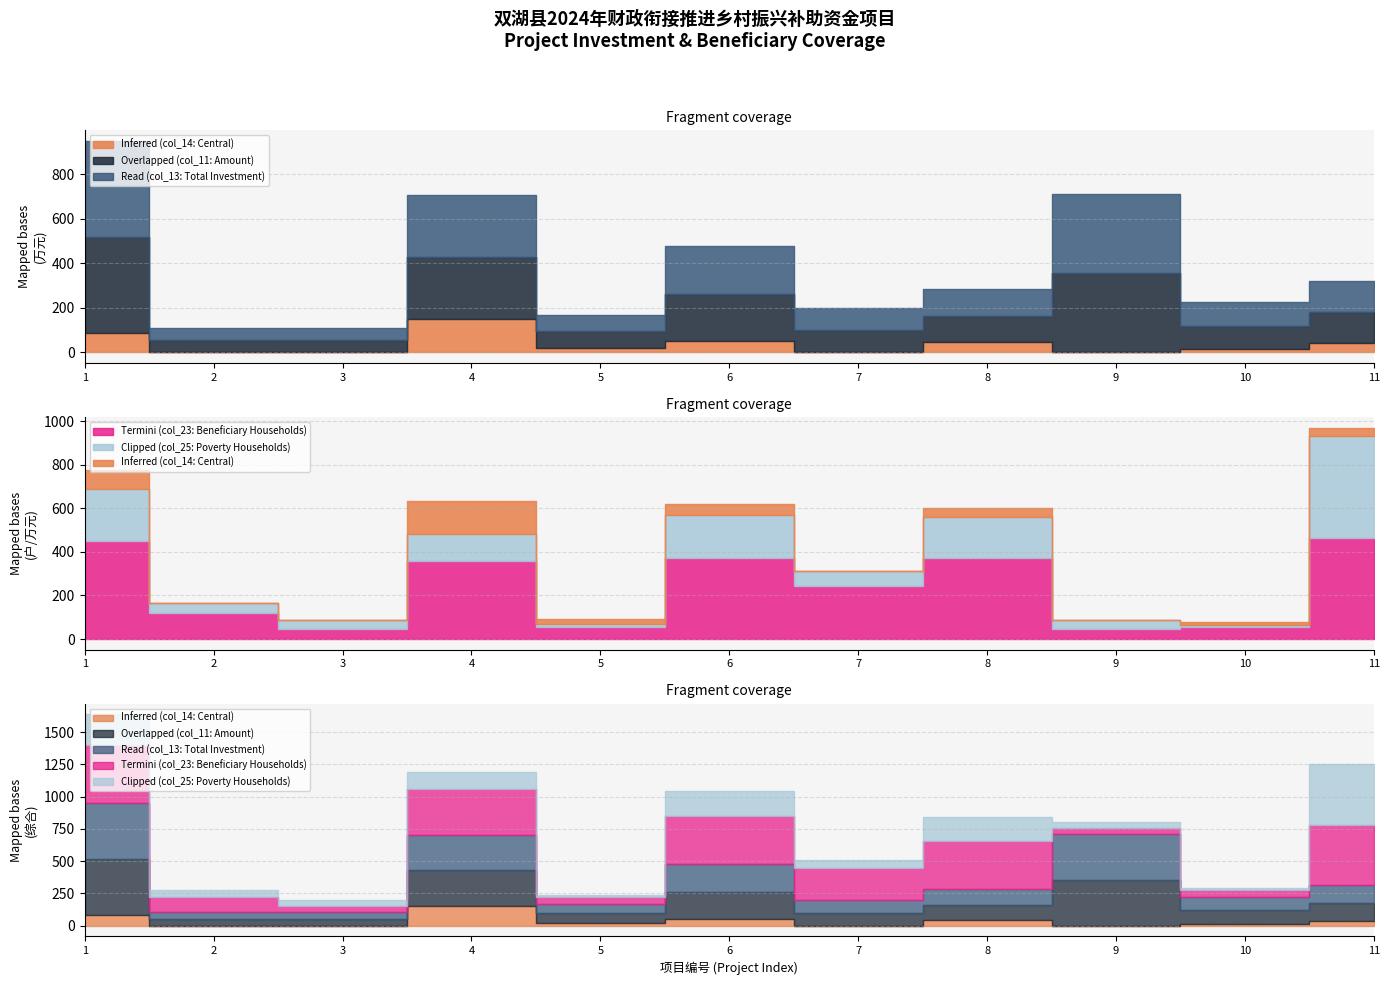

The value of Overlapped (col_11: Amount) at 5 is 75.0. True or false?

True